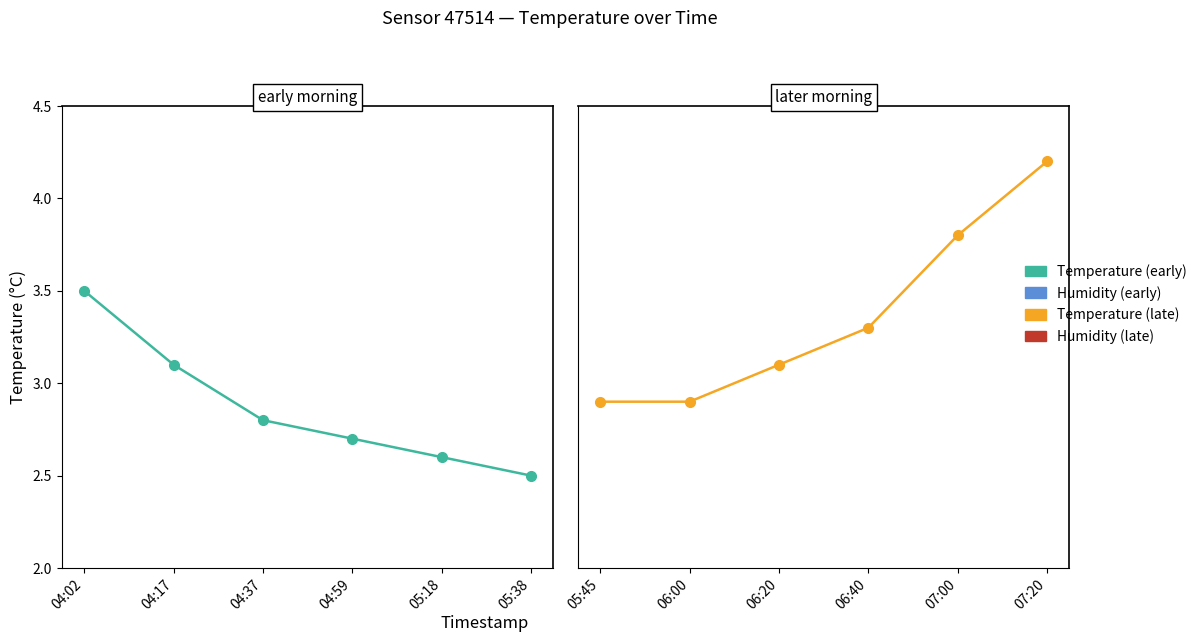

Is it true that Temperature (late) equals 4.3 at 05:45?

False